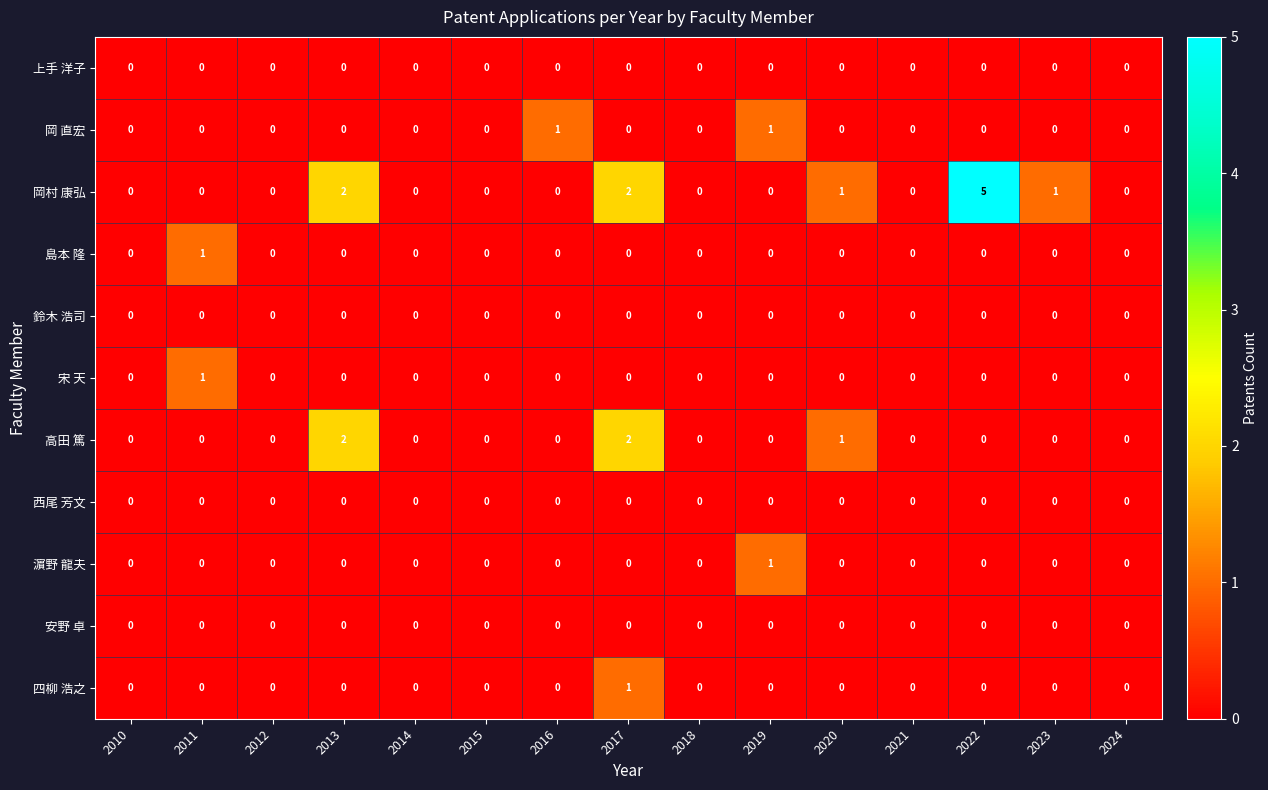

Which series has the largest total across all categories?

岡村 康弘